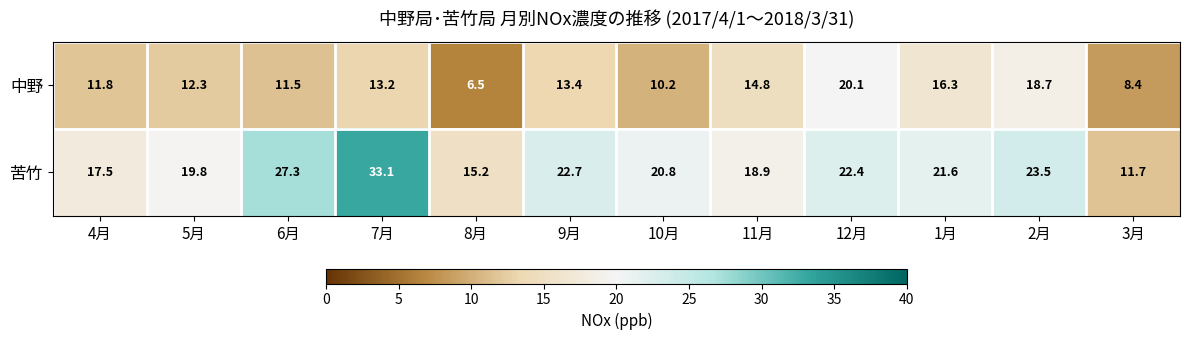

What is the approximate value of 苦竹 at 10月?

20.8